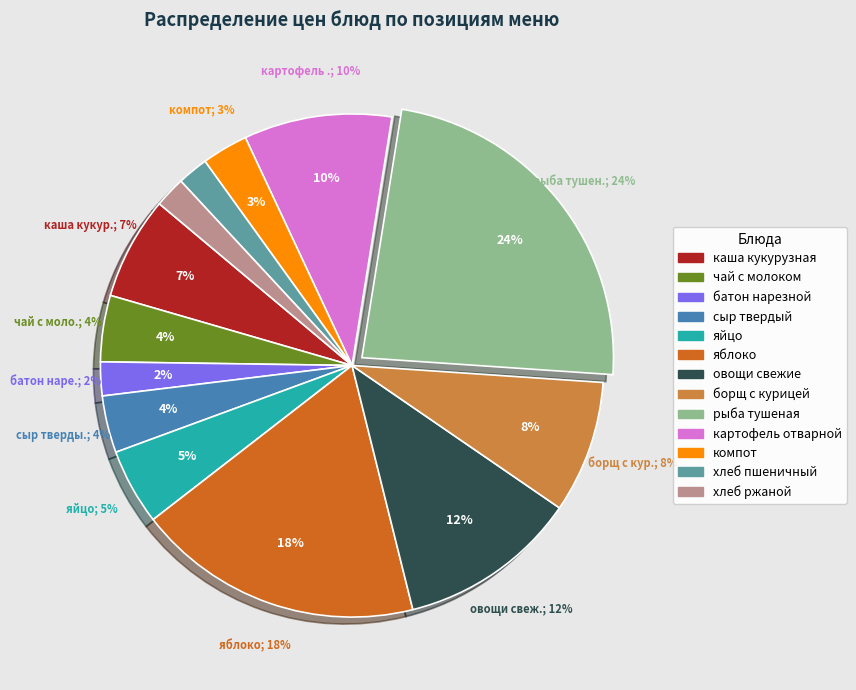

Do батон нарезной and сыр твердый together represent more than half of the pie?

No